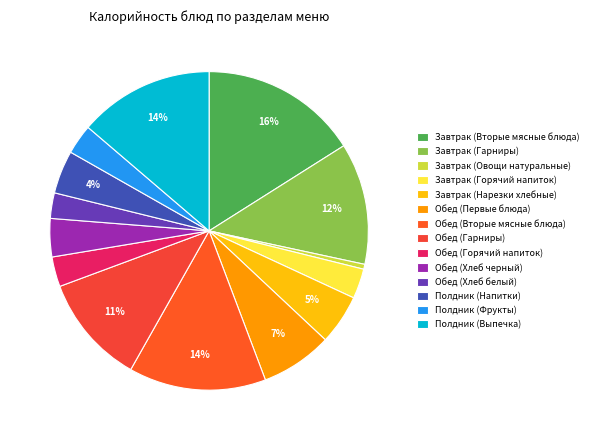

What portion of the pie excludes Обед (Хлеб белый)?

97.4%